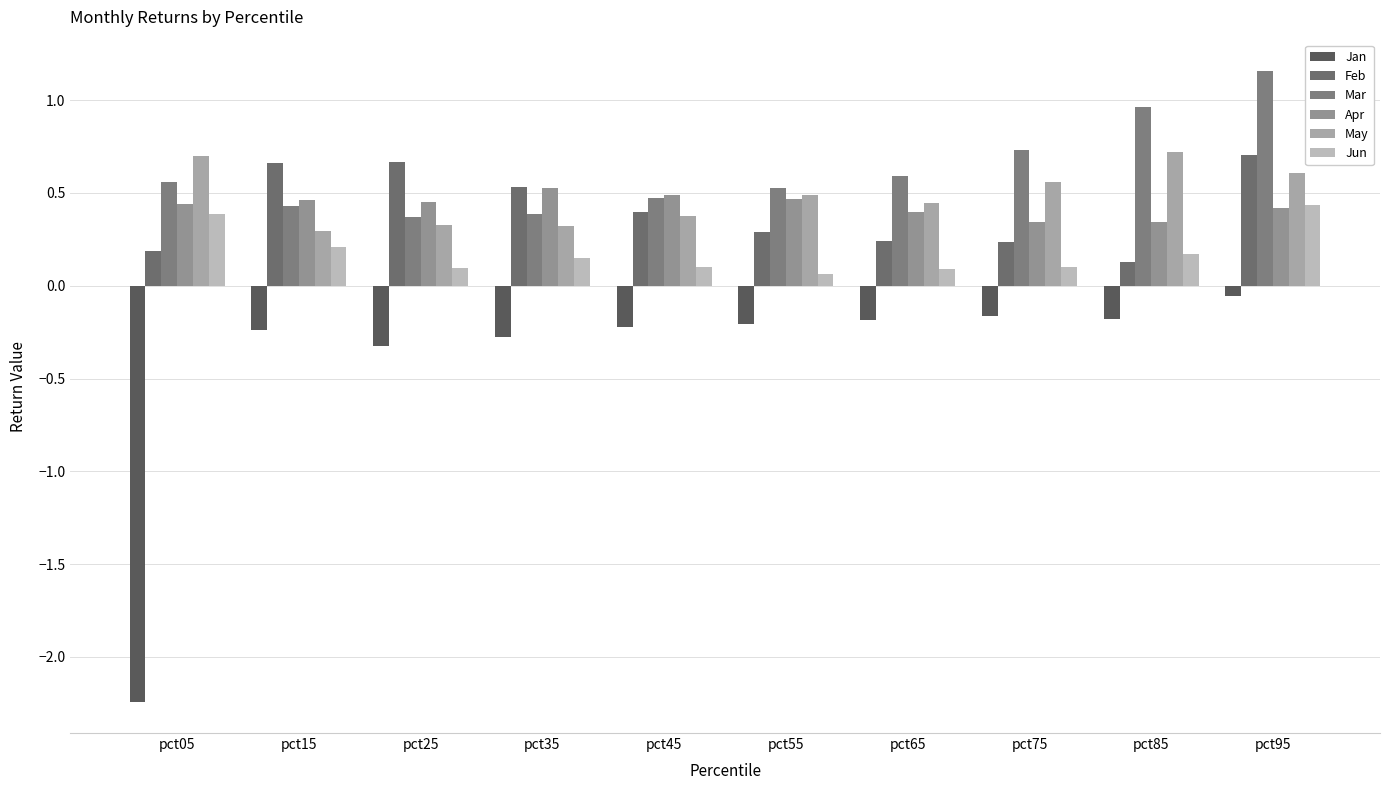

How many bars are there in total?

60